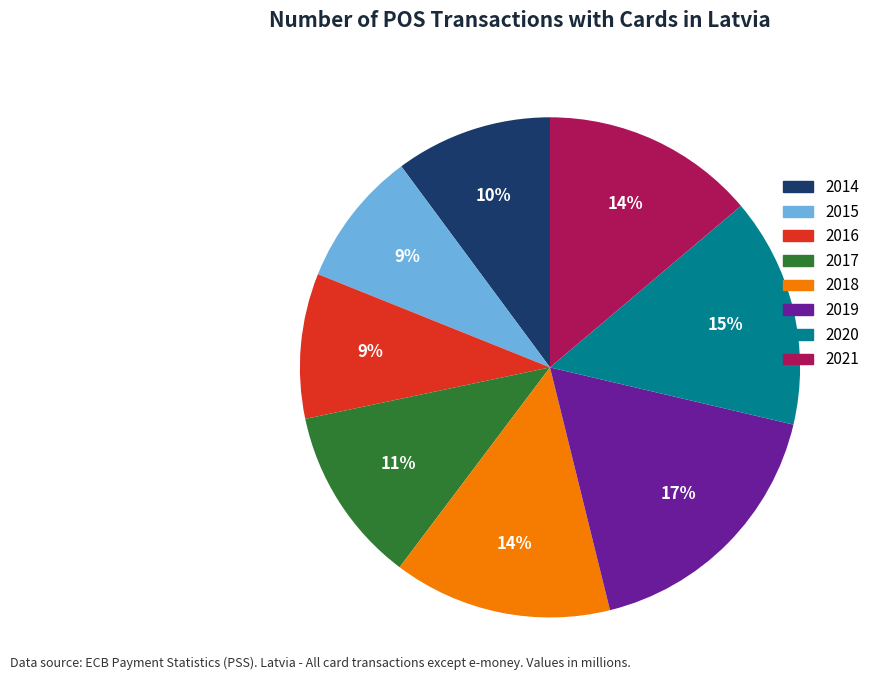

Is the sum of 2017 and 2021 greater than half?

No